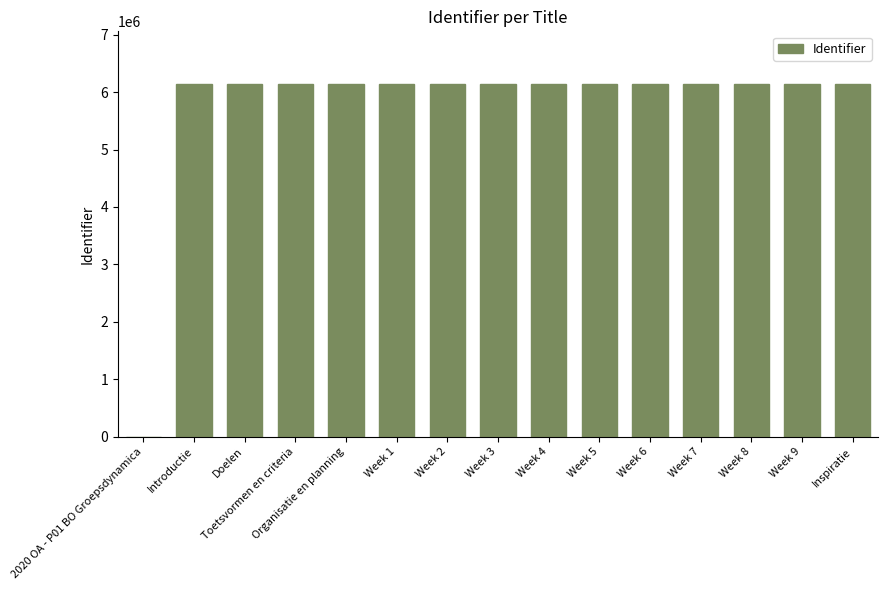

What is the greatest value displayed?

6136817